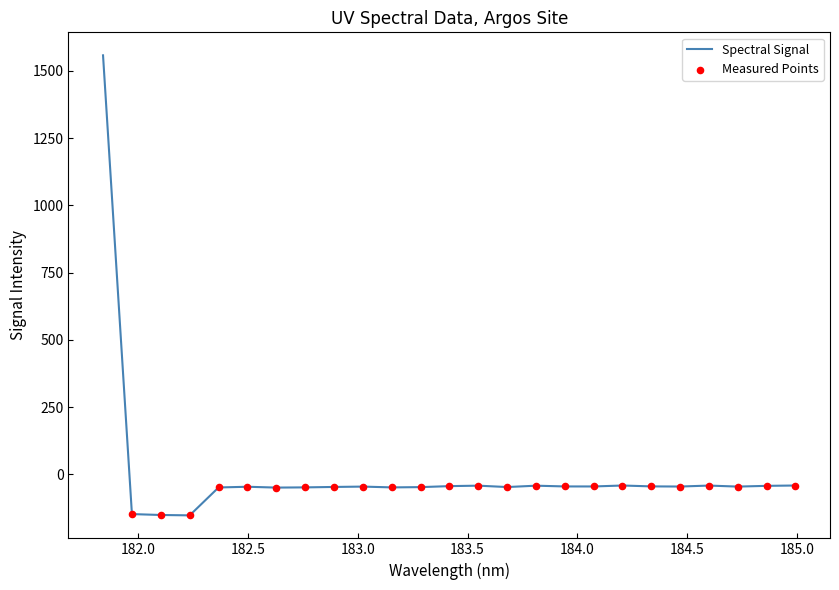

What is the minimum value shown in the chart?

-152.9